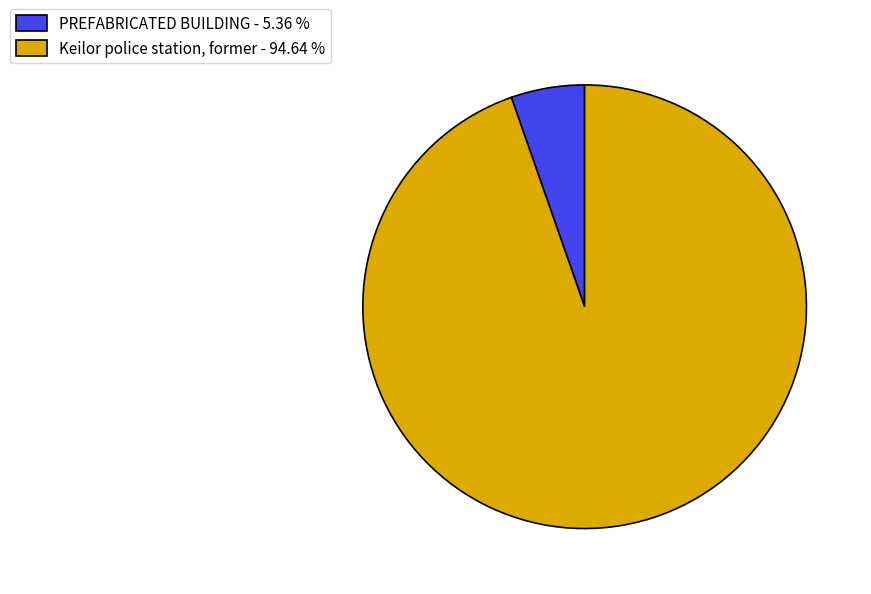

How many segments does this pie chart have?

2